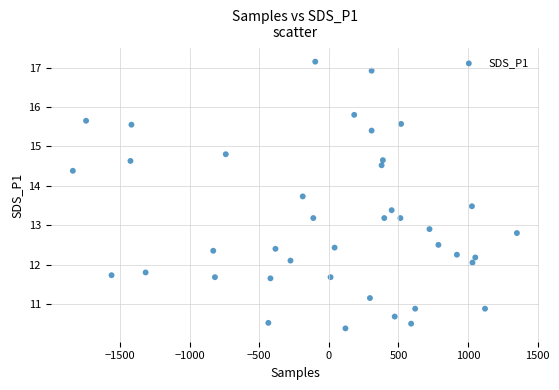

What Y value in the scatter plot is closest to 13?

12.9